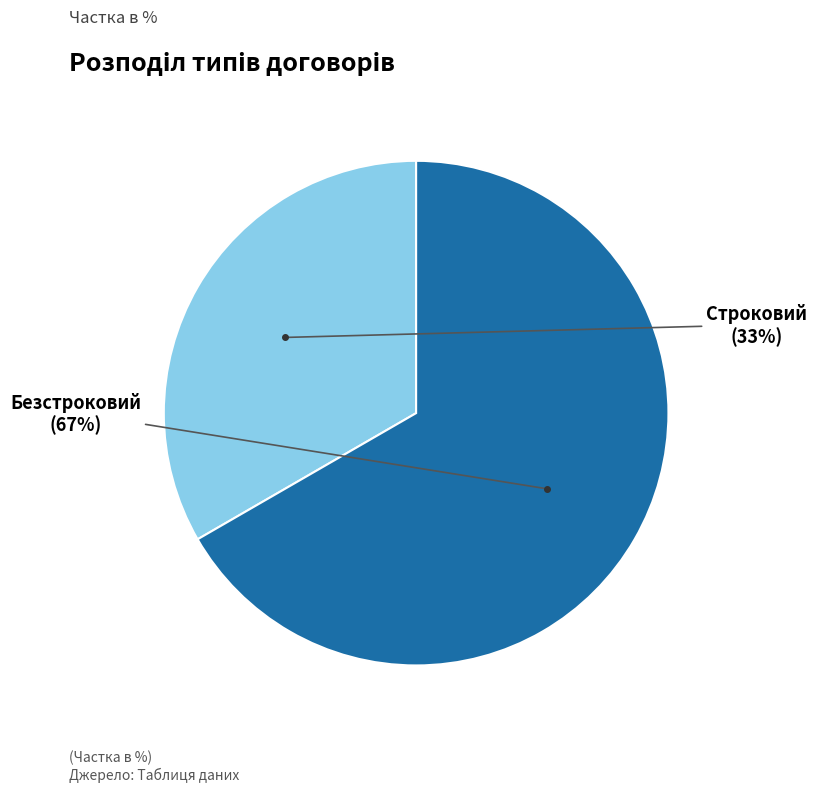

To the nearest percent, what is the combined percentage of Строковий and Безстроковий?

100%